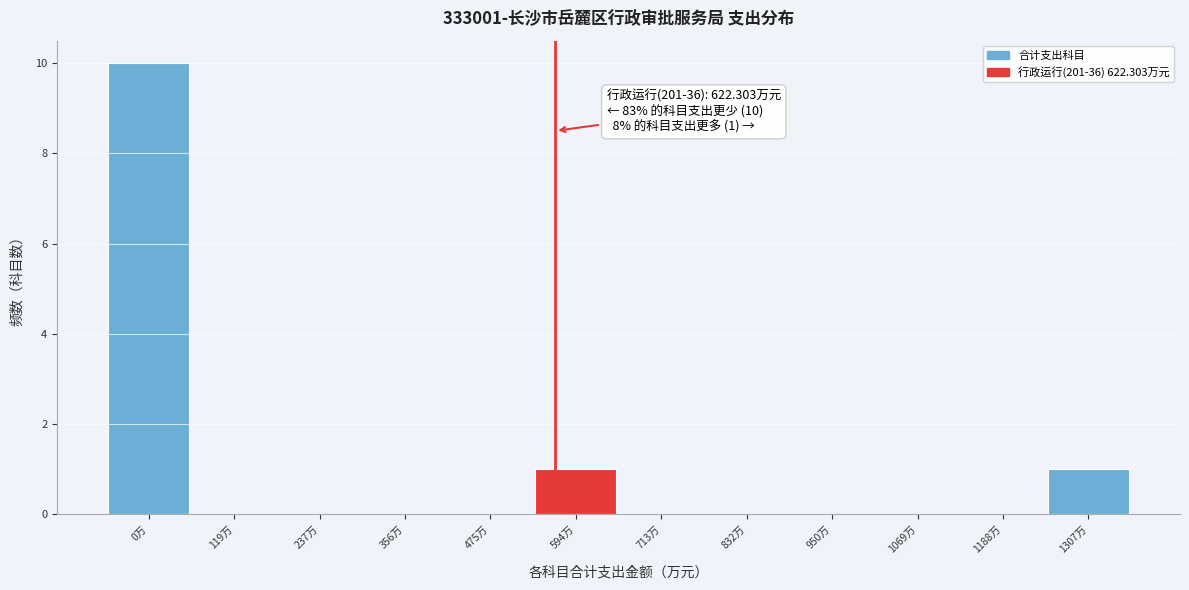

Reading left to right, what are all the values shown in this chart?

0万=10	119万=0	237万=0	356万=0	475万=0	594万=1	713万=0	832万=0	950万=0	1069万=0	1188万=0	1307万=1